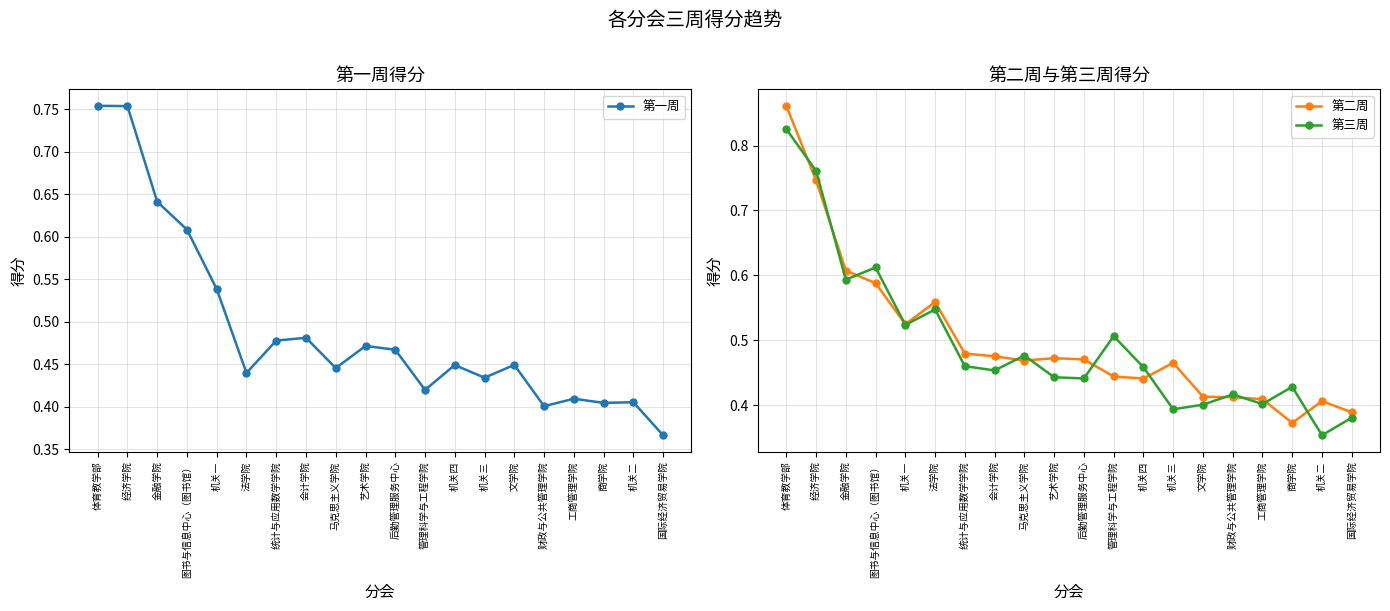

In 第一周, how many points are lower than both neighbors (excluding endpoints)?

6